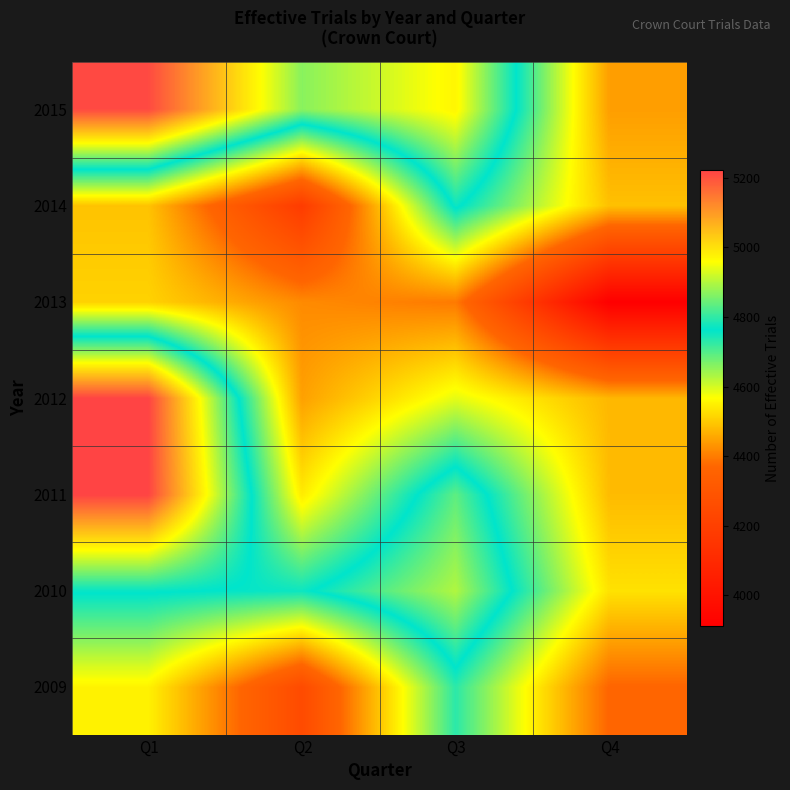

Between Q2 and Q4, which is larger?

Q4